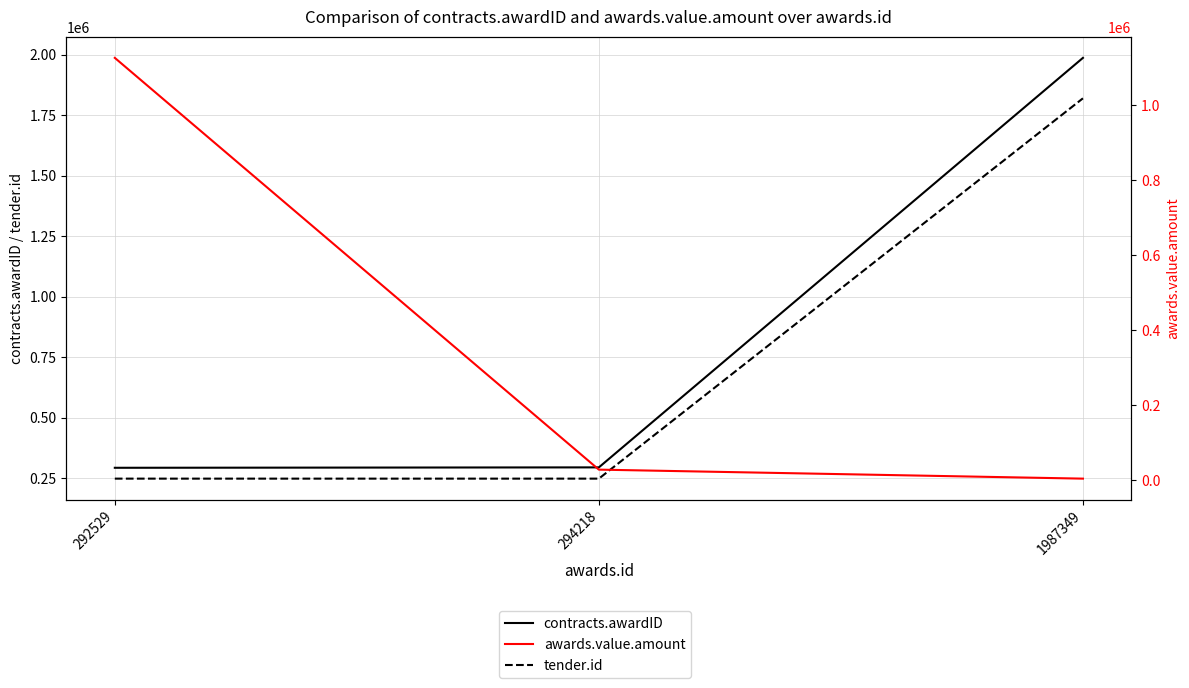

What is the difference between the highest and lowest values at 1987349?

1983620.6